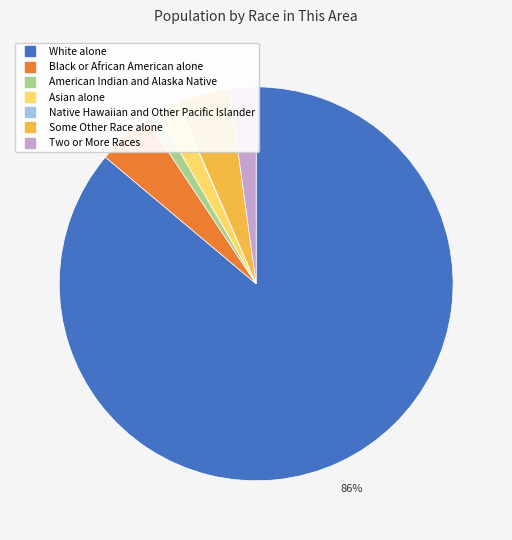

Which slice is the largest?

White alone